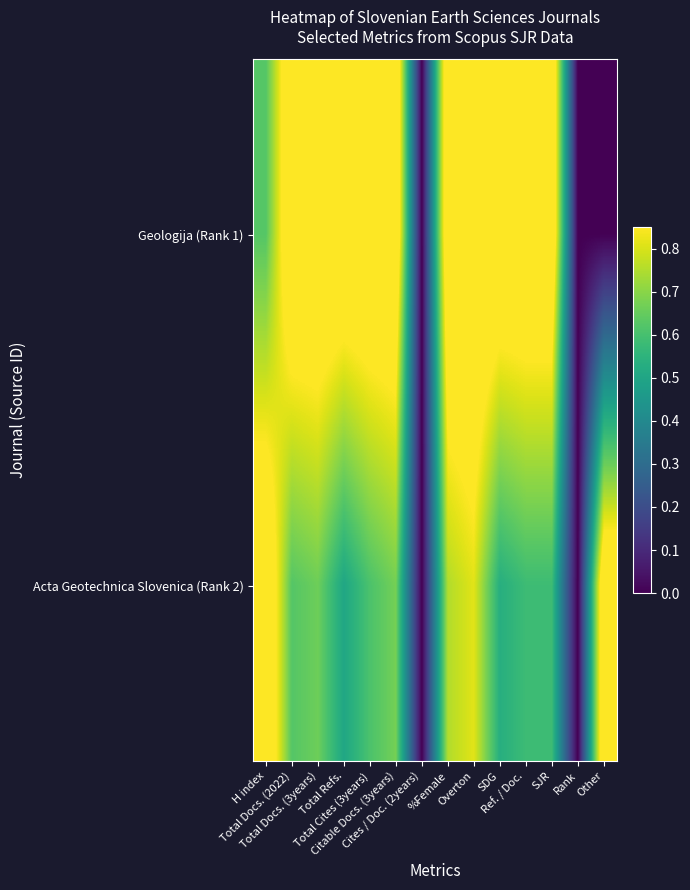

Reading right to left, list all the values displayed in this chart.

Geologija (Rank 1): Other=0.0	Rank=0.0	SJR=1.0	Ref. / Doc.=1.0	SDG=1.0	Overton=1.0	%Female=1.0	Cites / Doc. (2years)=0.0	Citable Docs. (3years)=1.0	Total Cites (3years)=1.0	Total Refs.=1.0	Total Docs. (3years)=1.0	Total Docs. (2022)=1.0	H index=0.6
Acta Geotechnica Slovenica (Rank 2): Other=1.0	Rank=0.0	SJR=0.6	Ref. / Doc.=0.6	SDG=0.5	Overton=0.8	%Female=0.8	Cites / Doc. (2years)=0.0	Citable Docs. (3years)=0.7	Total Cites (3years)=0.6	Total Refs.=0.5	Total Docs. (3years)=0.7	Total Docs. (2022)=0.6	H index=1.0